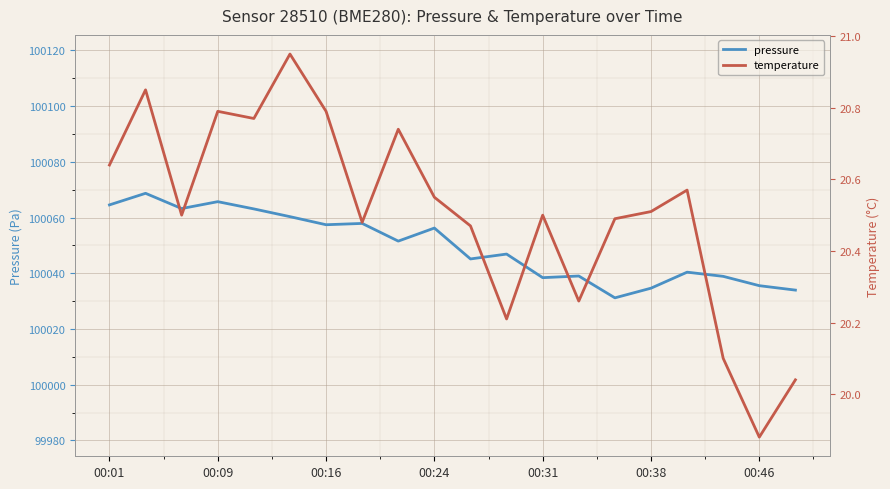

What is the lowest value of the pressure series?

100031.2